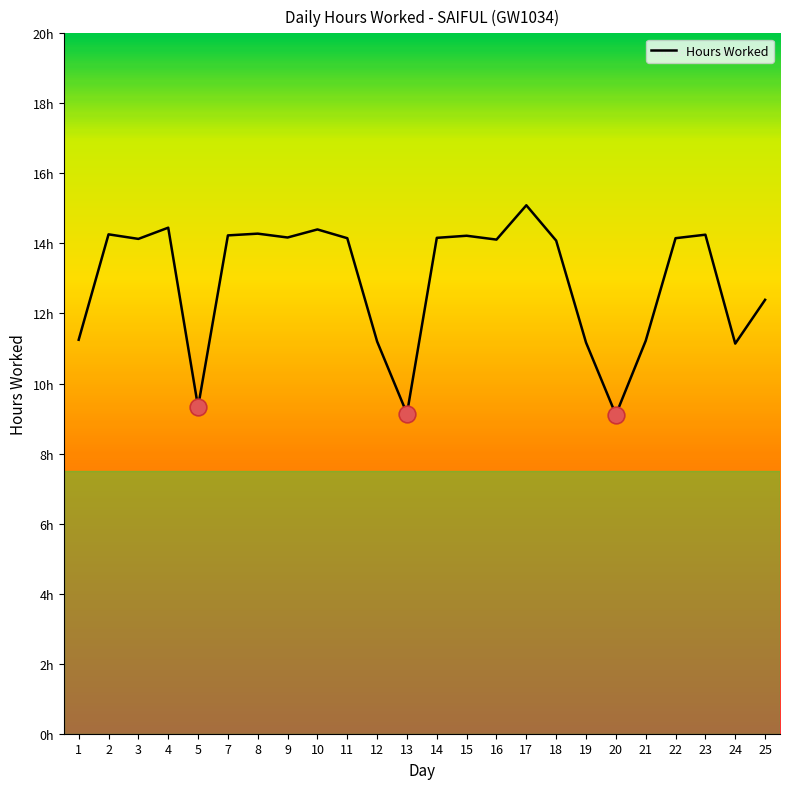

What is the ratio of the value at 13 to the value at 8?

0.6